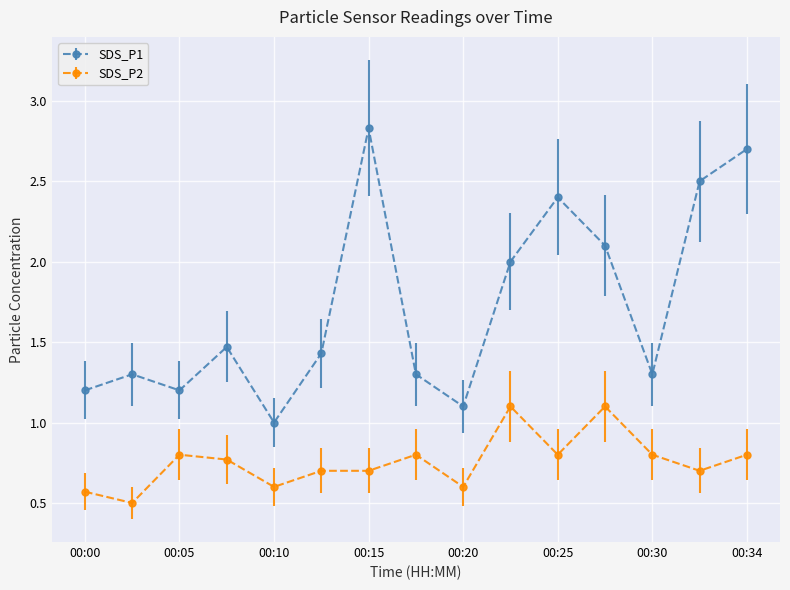

True or false: SDS_P2 and SDS_P1 cross at least once.

False